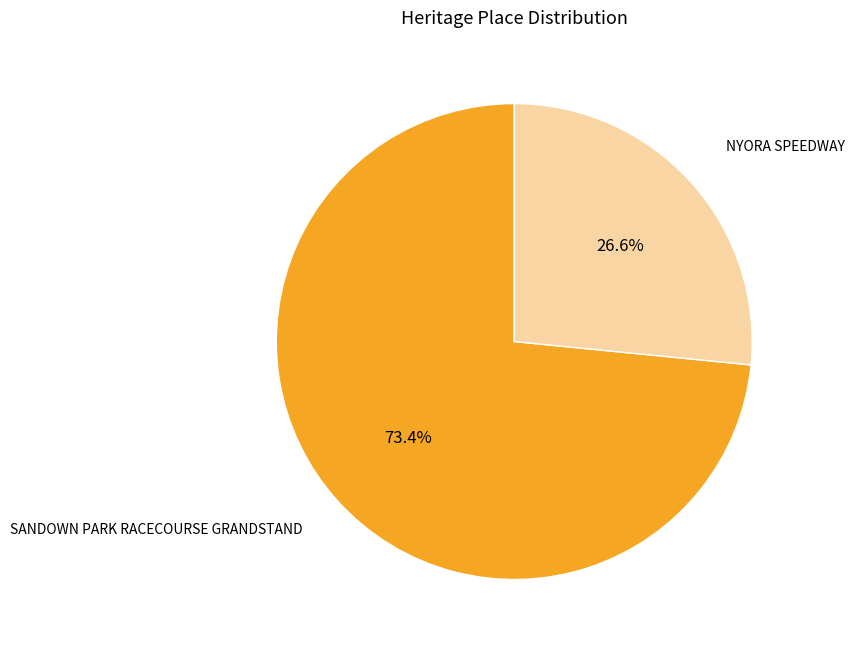

Do NYORA SPEEDWAY and SANDOWN PARK RACECOURSE GRANDSTAND together represent more than half of the pie?

Yes